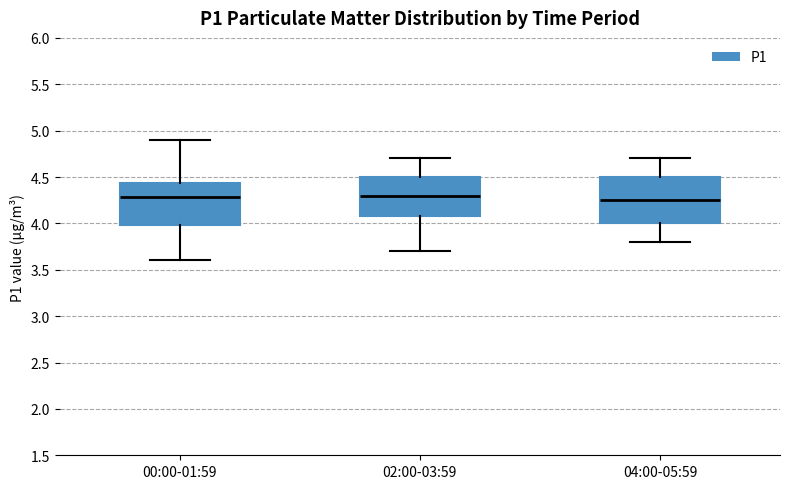

Reading left to right, read every box against the y-axis: the position of its median line, the range the box covers, and the ends of its whiskers. The values are not printed on the chart, so give them approximately, as read against the axis.

00:00-01:59: median 4.30, box 4.00 to 4.45, whiskers 3.60 to 4.90
02:00-03:59: median 4.30, box 4.10 to 4.50, whiskers 3.70 to 4.70
04:00-05:59: median 4.25, box 4.00 to 4.50, whiskers 3.80 to 4.70